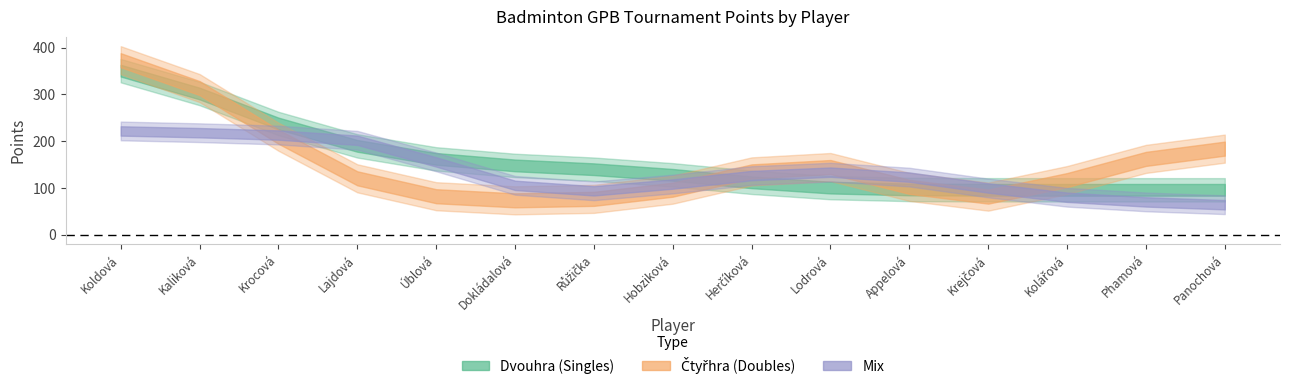

What is the label of the 5th point from the left?

Úblová Veronika